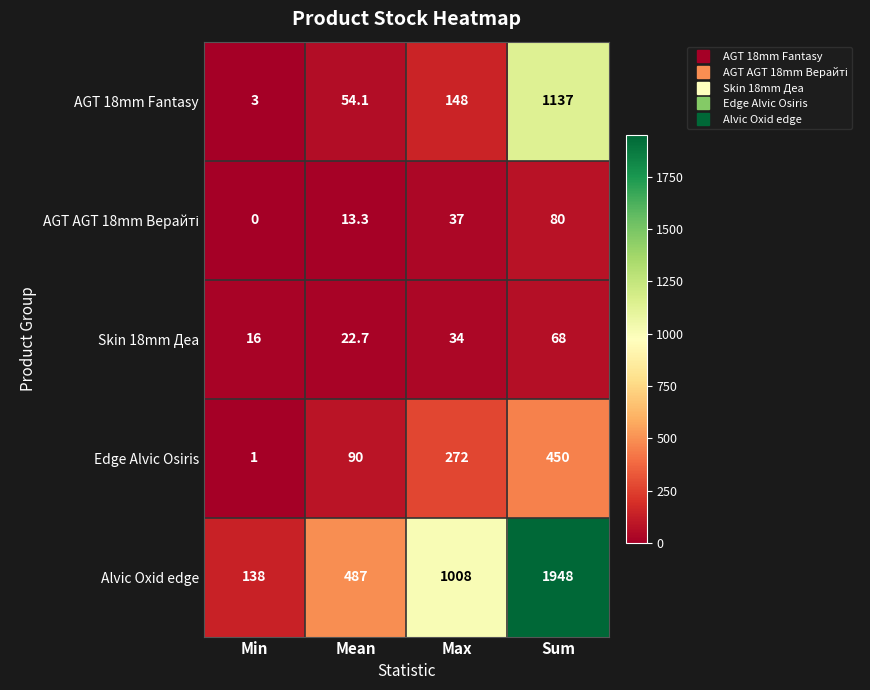

What is the sum of all Alvic Oxid edge values?

3581.0